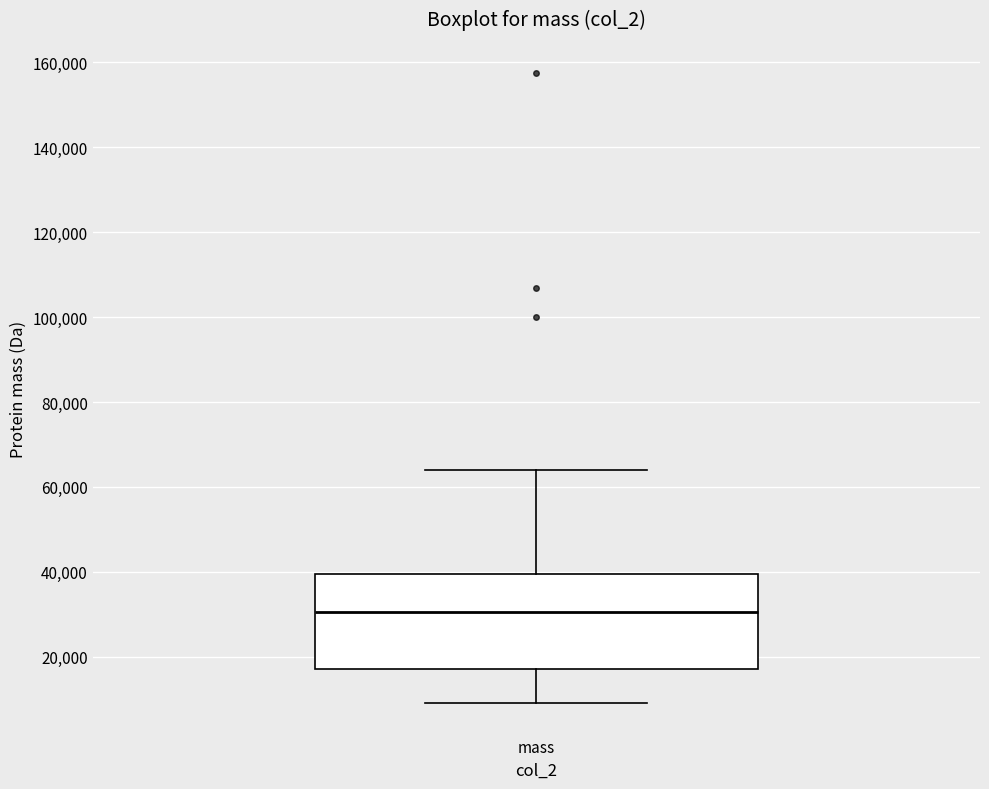

Where is the upper edge of the box for mass on the y-axis? The values are not printed on the chart, so give them approximately, as read against the axis.

40000